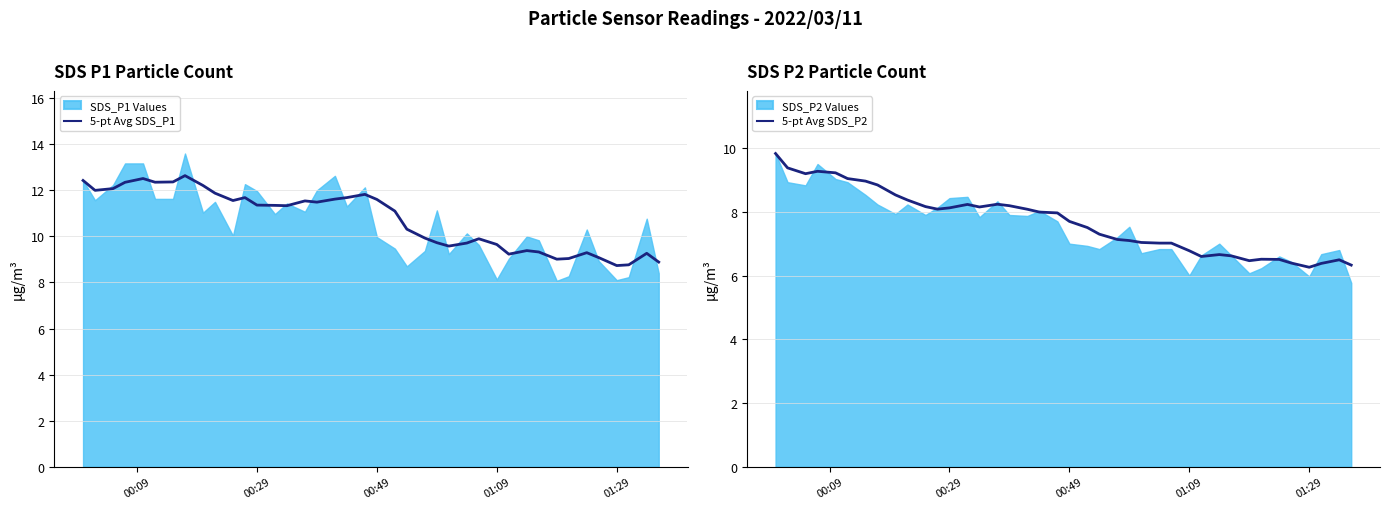

What is the minimum value for 5-pt Avg SDS_P1?

8.7